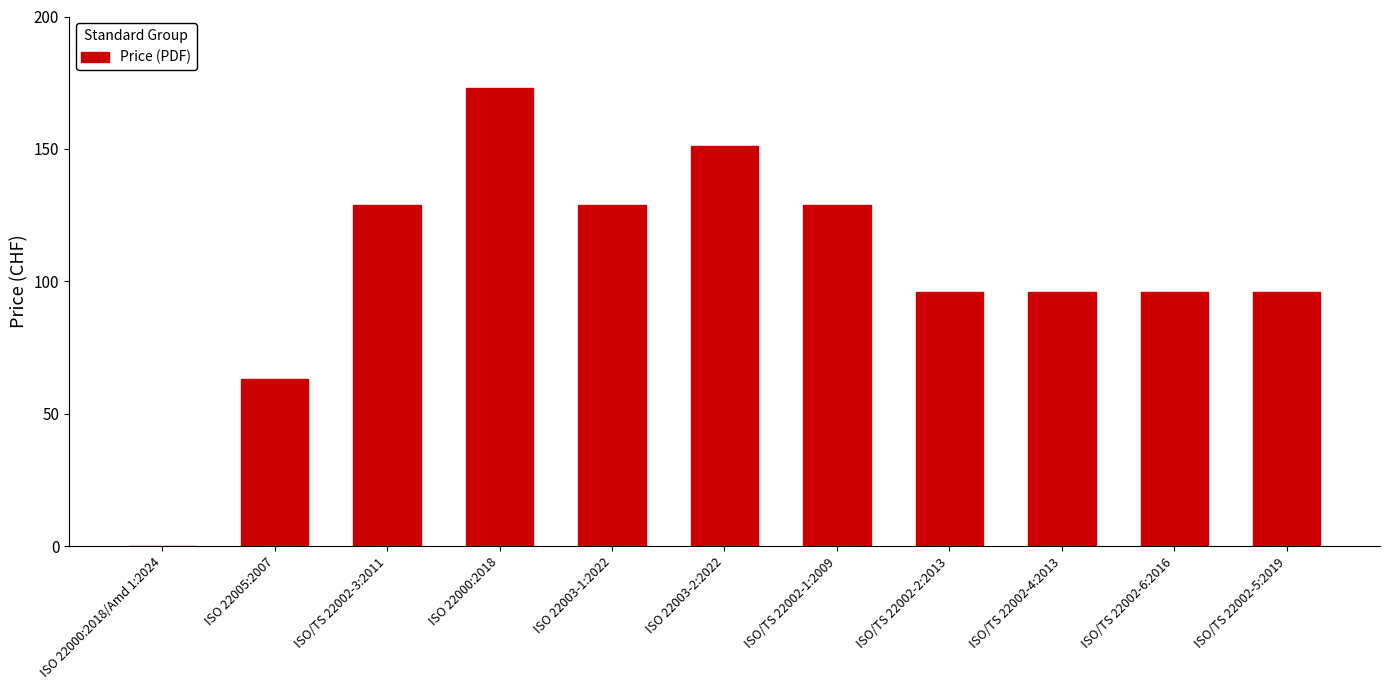

Reading left to right, what are all the values shown in this chart?

ISO 22000:2018/Amd 1:2024=0	ISO 22005:2007=63	ISO/TS 22002-3:2011=129	ISO 22000:2018=173	ISO 22003-1:2022=129	ISO 22003-2:2022=151	ISO/TS 22002-1:2009=129	ISO/TS 22002-2:2013=96	ISO/TS 22002-4:2013=96	ISO/TS 22002-6:2016=96	ISO/TS 22002-5:2019=96